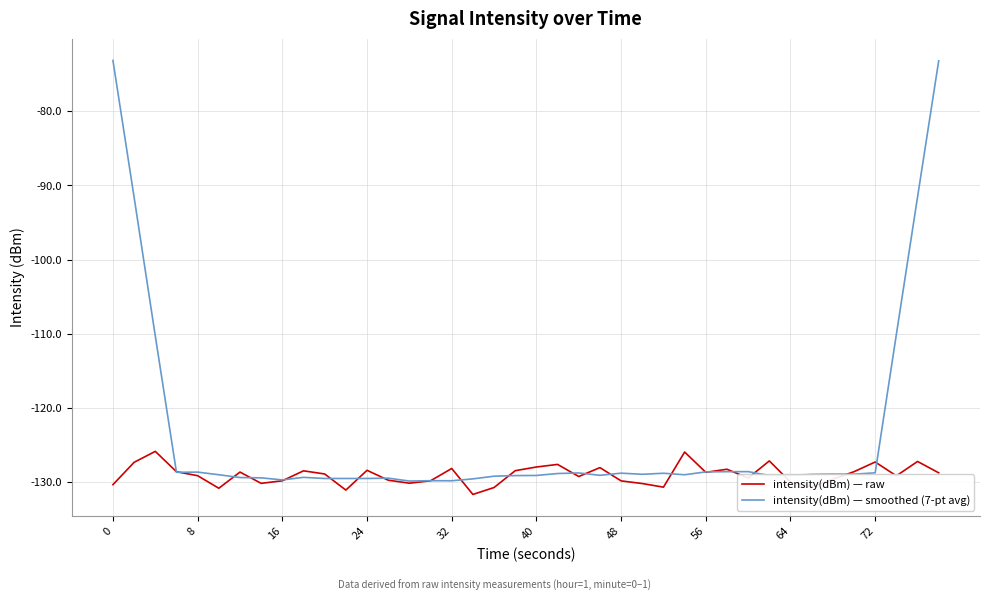

Which series has the largest total across all categories?

intensity(dBm) — smoothed (7-pt avg)